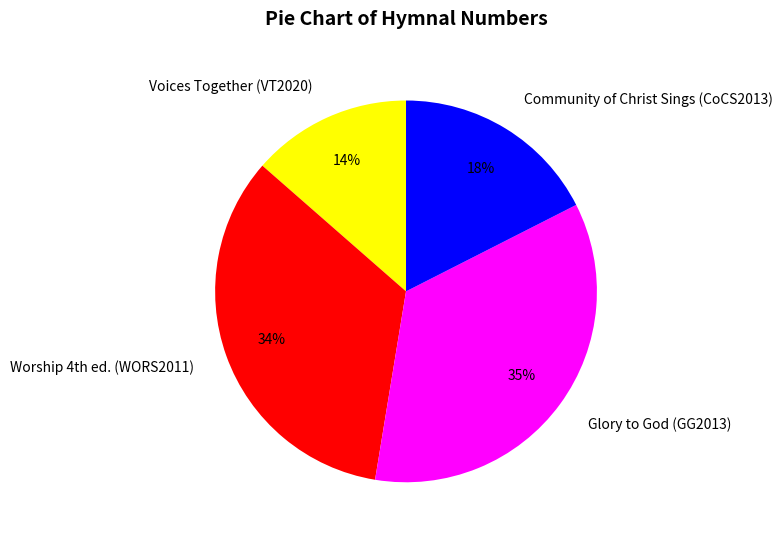

What percentage is the Voices Together (VT2020) slice, to the nearest percent?

14%